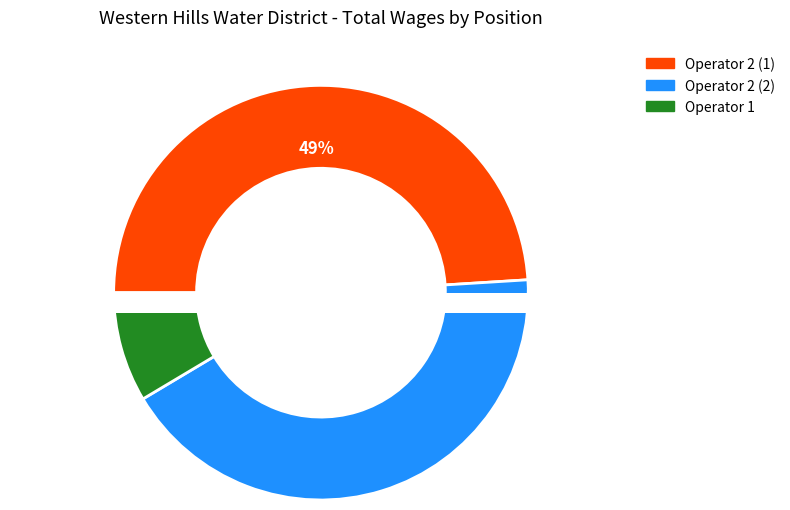

The Operator 2 (2) slice represents 42% of the pie. True or false?

True